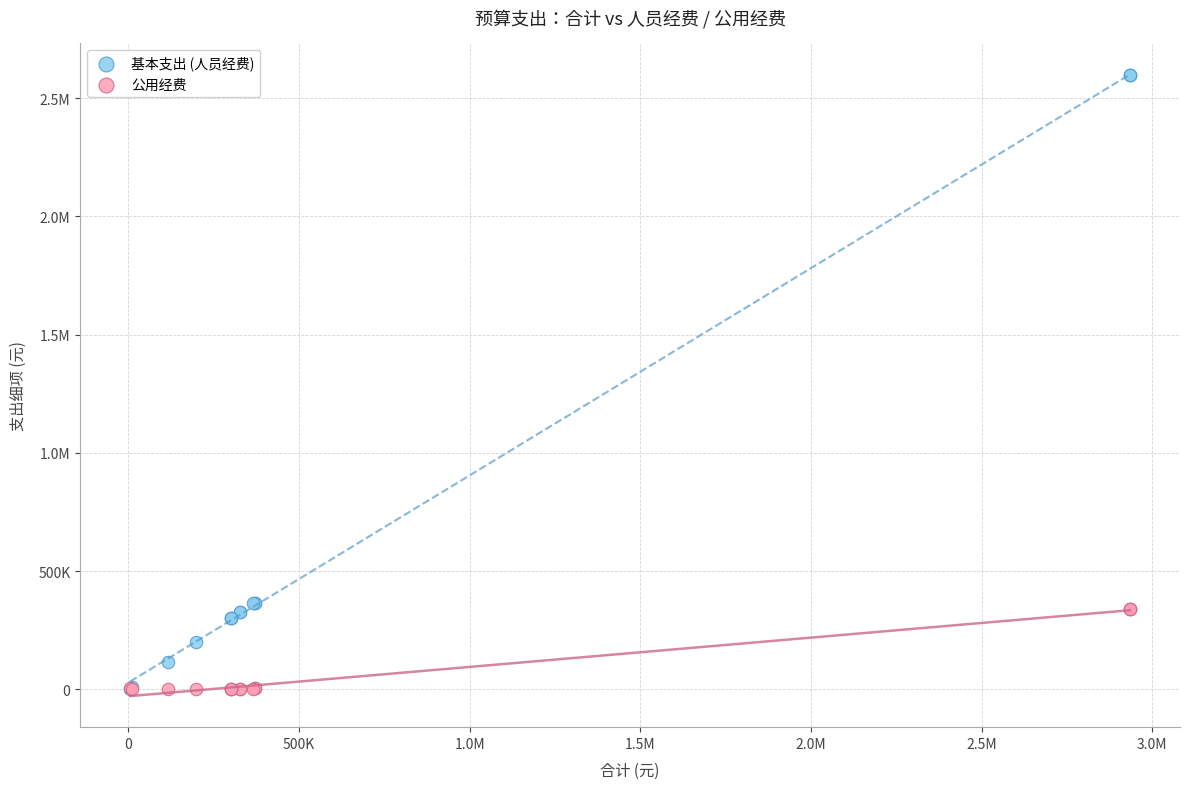

What are all the series names shown in the legend?

基本支出 (人员经费), 公用经费